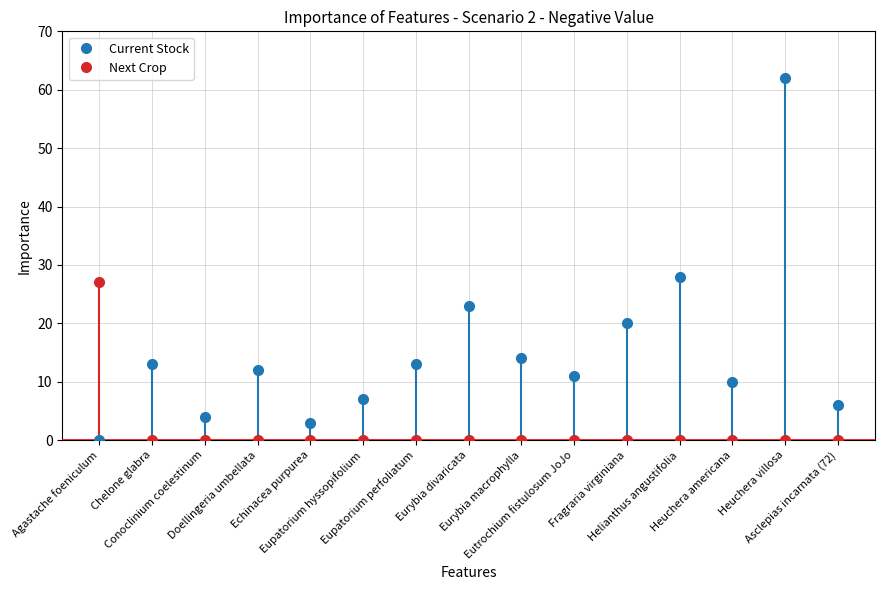

What is the spread (max minus min) of values at Asclepias incarnata (72)?

6